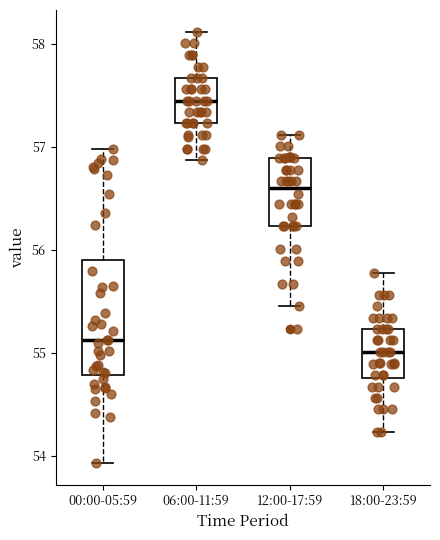

Comparing the boxes themselves (not the whiskers), which one is the tallest?

00:00-05:59